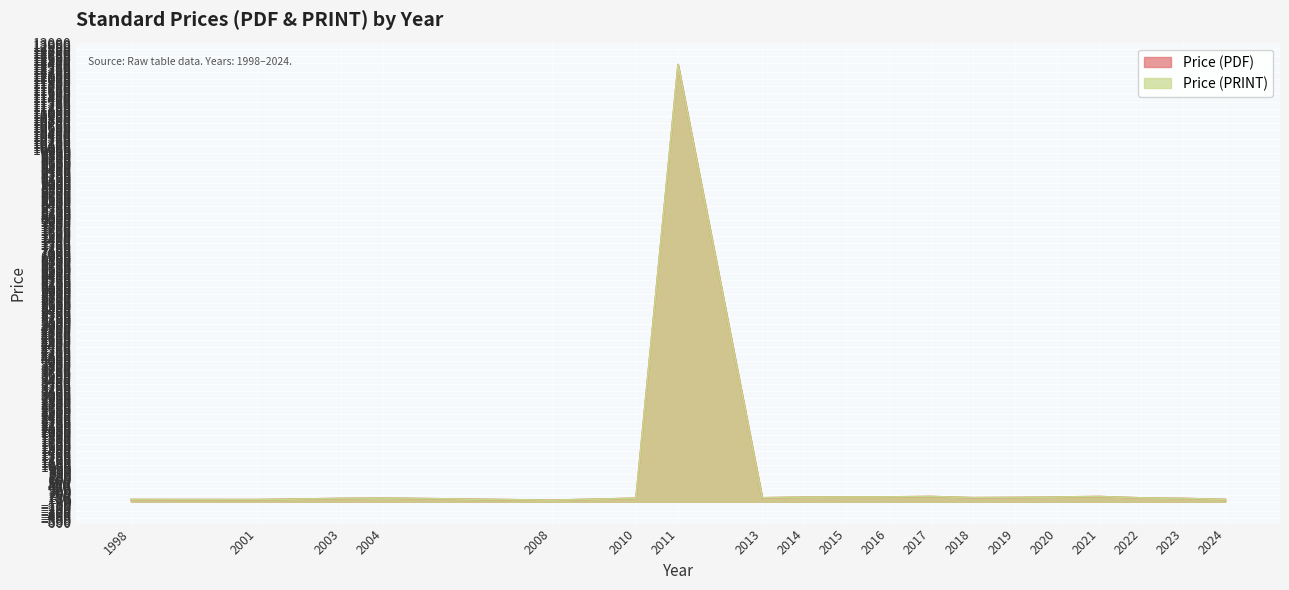

What is the sum of all Price (PDF) values?

16444.0